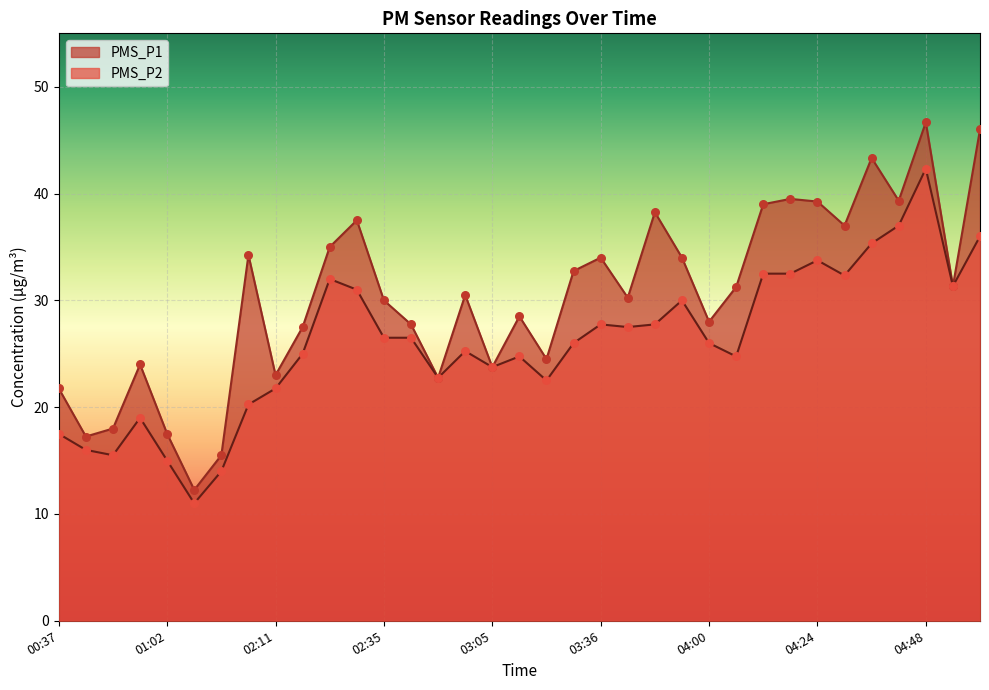

Is the value of PMS_P1 at 00:43 greater than the value of PMS_P2 at 04:12?

No